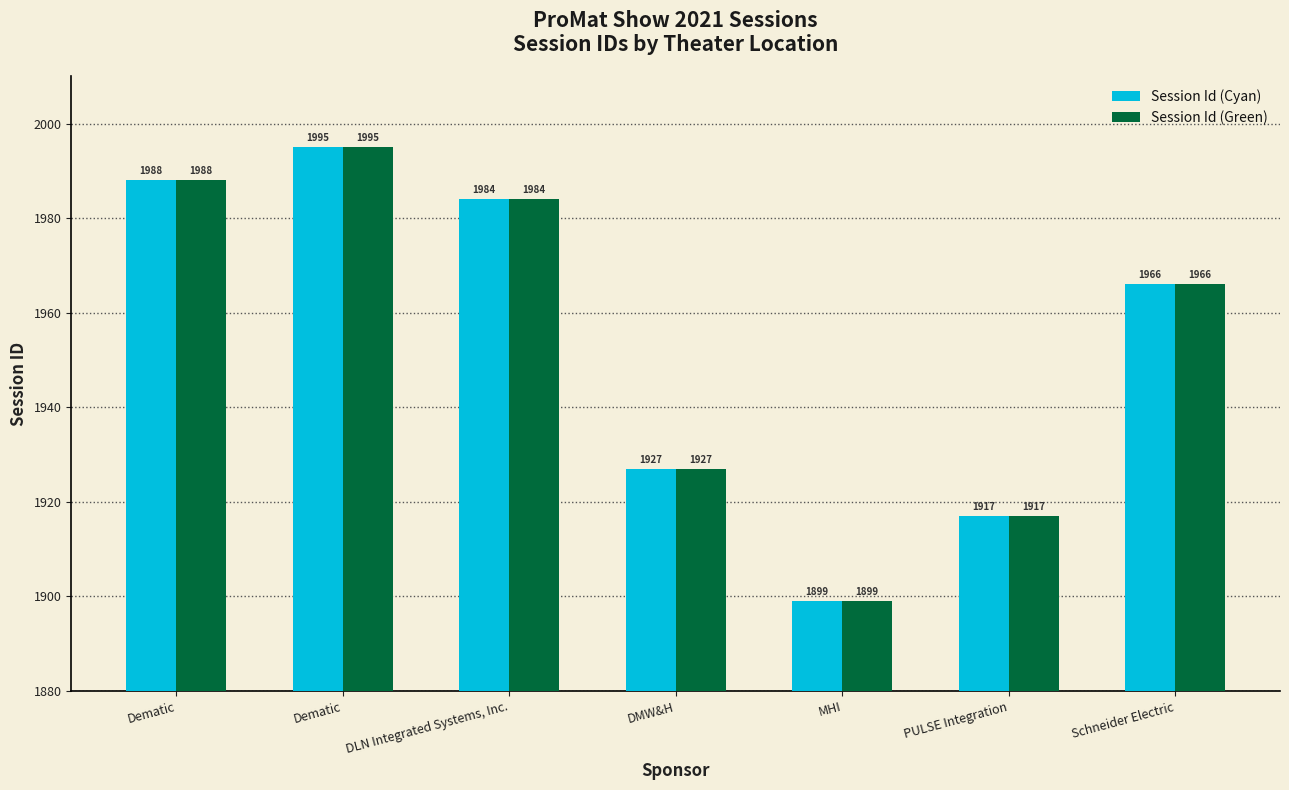

Which series has the widest spread of values?

Session Id (Cyan)